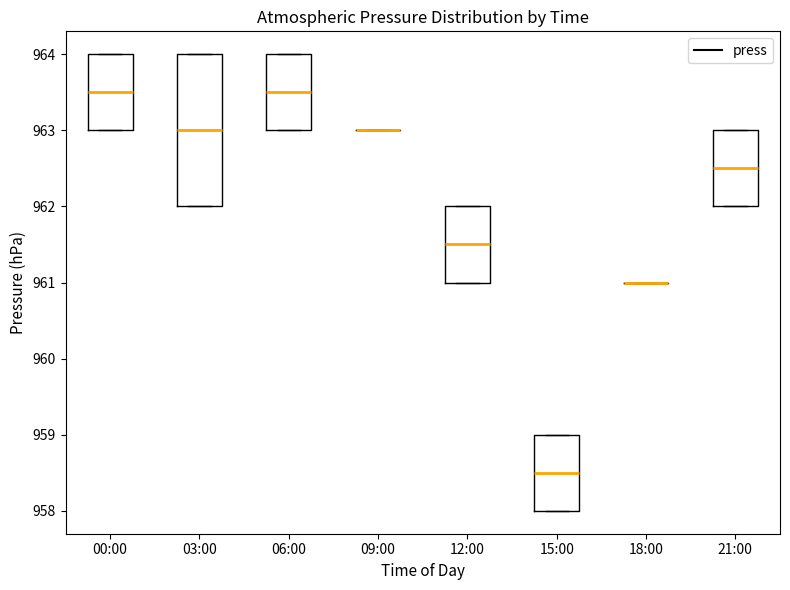

Which box is the tallest, from its lower edge to its upper edge?

03:00